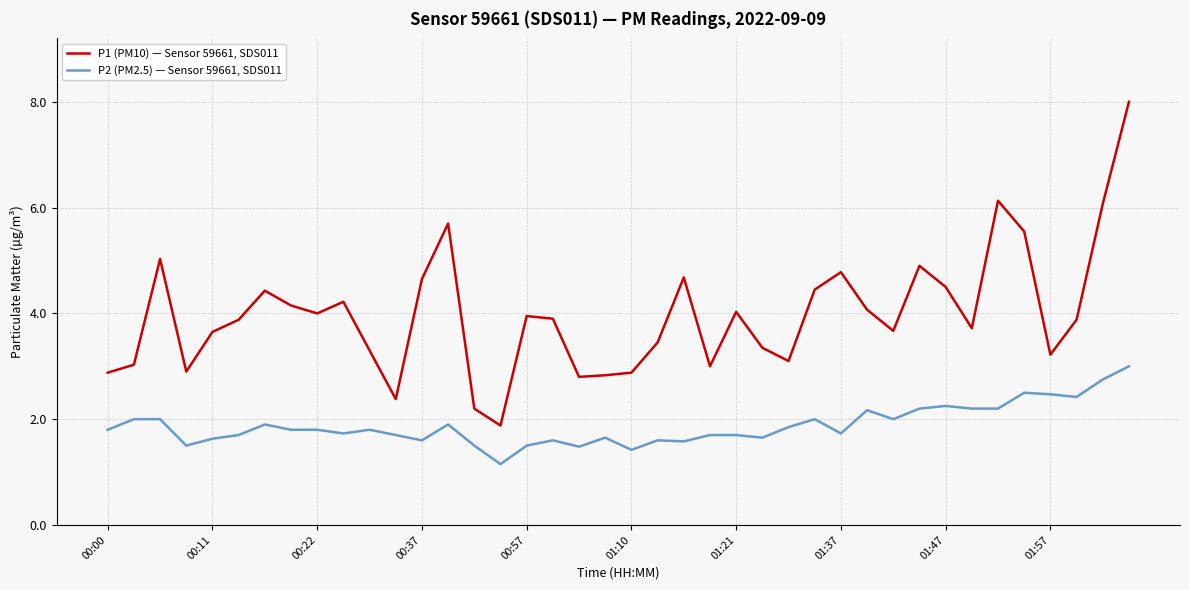

What is the difference between the second highest and second lowest values in the P2 (PM2.5) — Sensor 59661, SDS011 series?

1.3